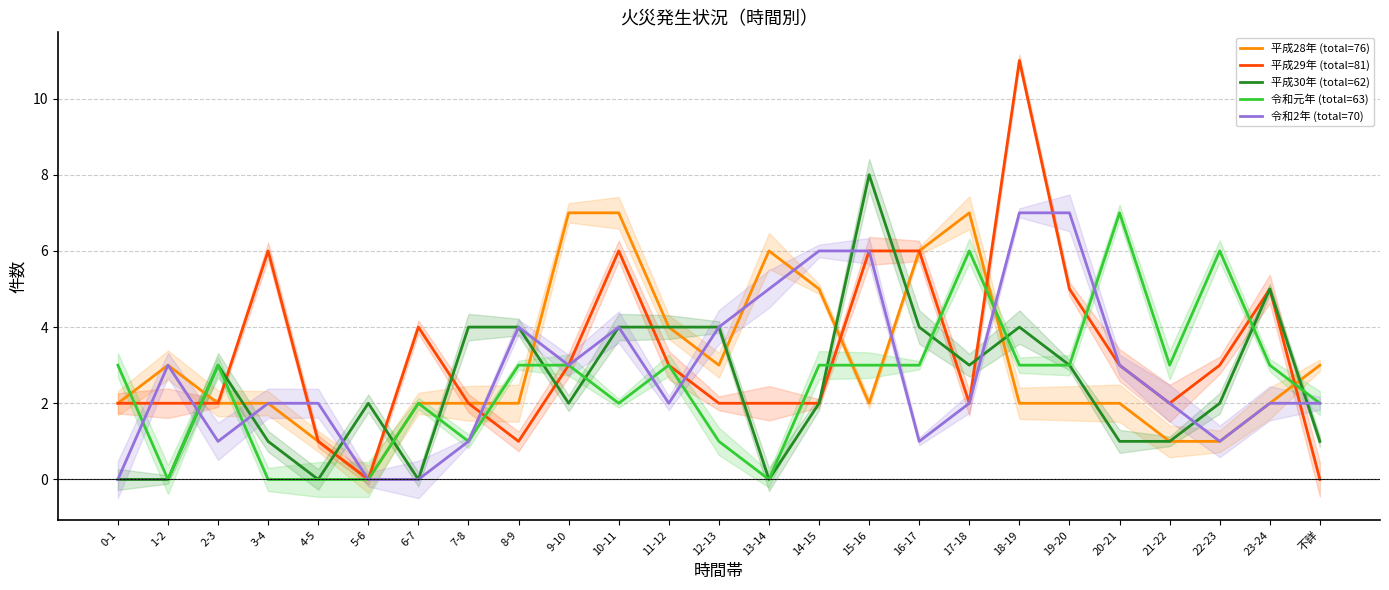

What is the total value across all series at 13-14?

13